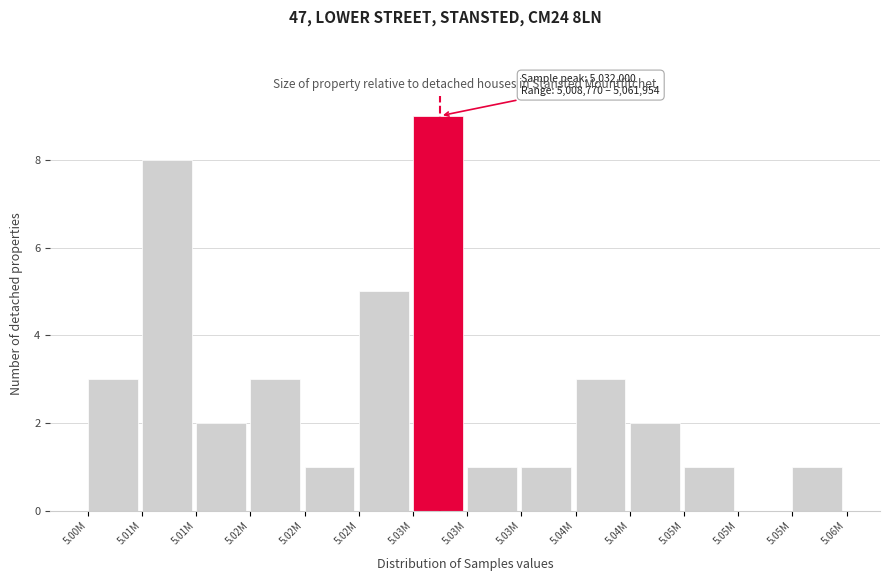

How many series are shown in this chart?

1